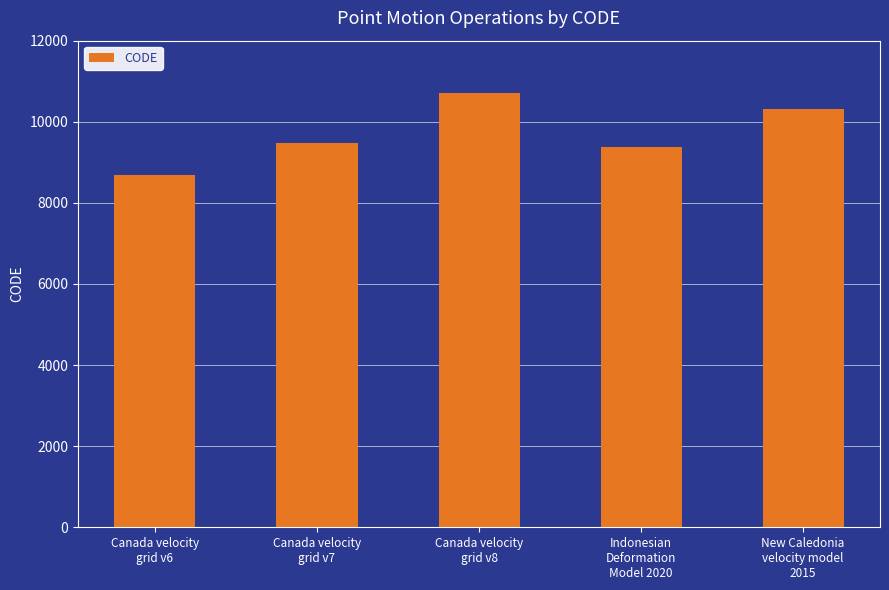

What is the difference between the maximum and minimum values?

2031